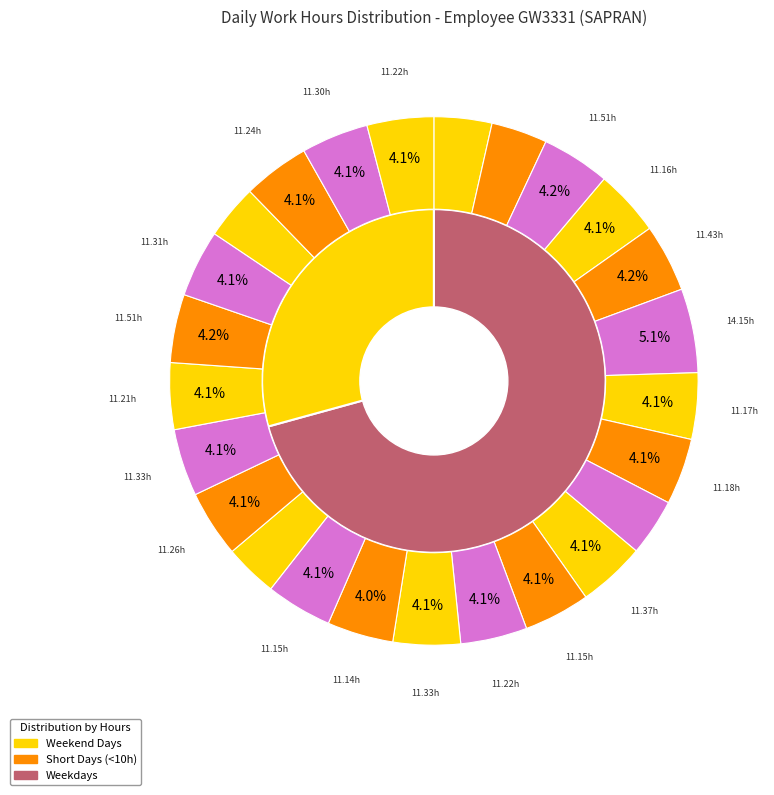

How many segments does this pie chart have?

25